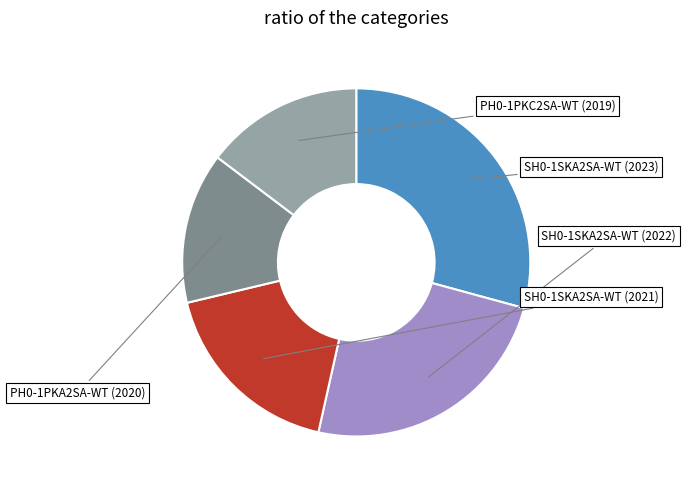

Which slice is the smallest?

PH0-1PKA2SA-WT (2020)